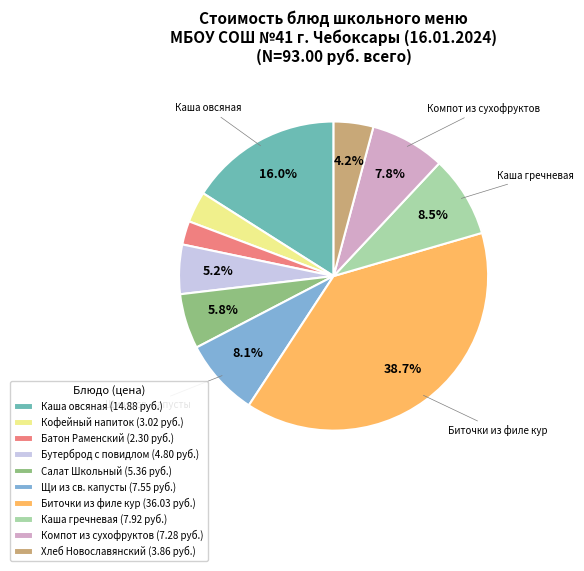

Is it true that Компот из сухофруктов is 8% of the pie?

True